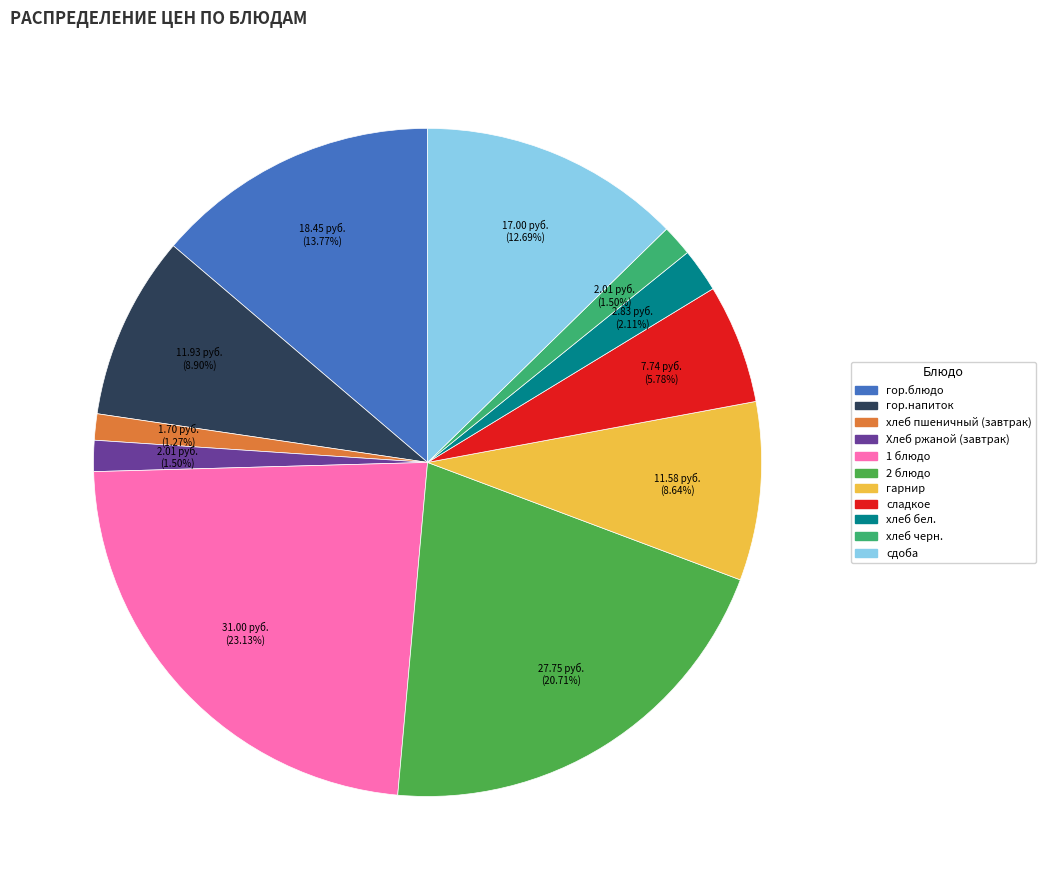

Do хлеб бел. and хлеб черн. together represent more than half of the pie?

No